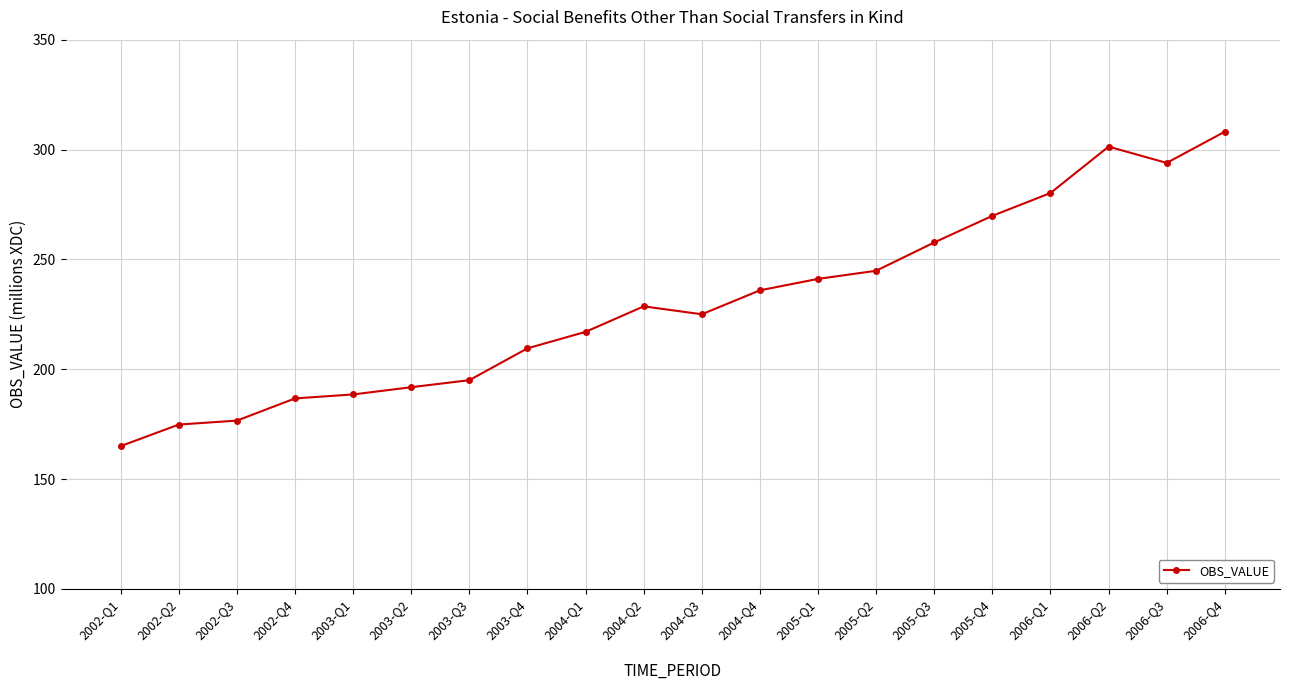

Approximately how many times larger is the value at 2003-Q3 compared to 2006-Q2?

0.6